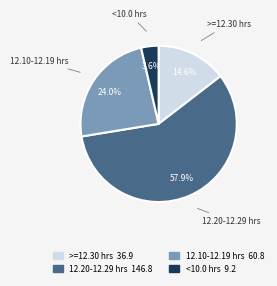

Is there any slice that represents more than half of the pie?

Yes